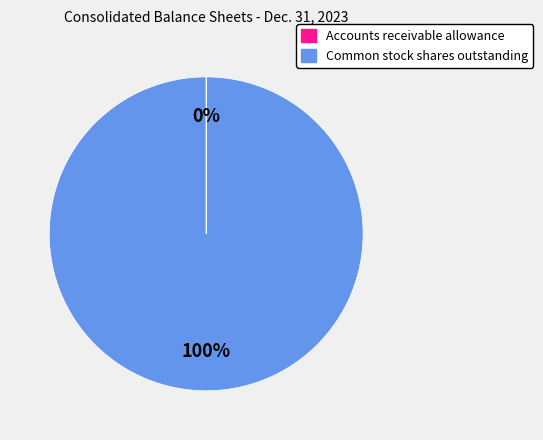

To the nearest percent, what is the average slice percentage?

50%